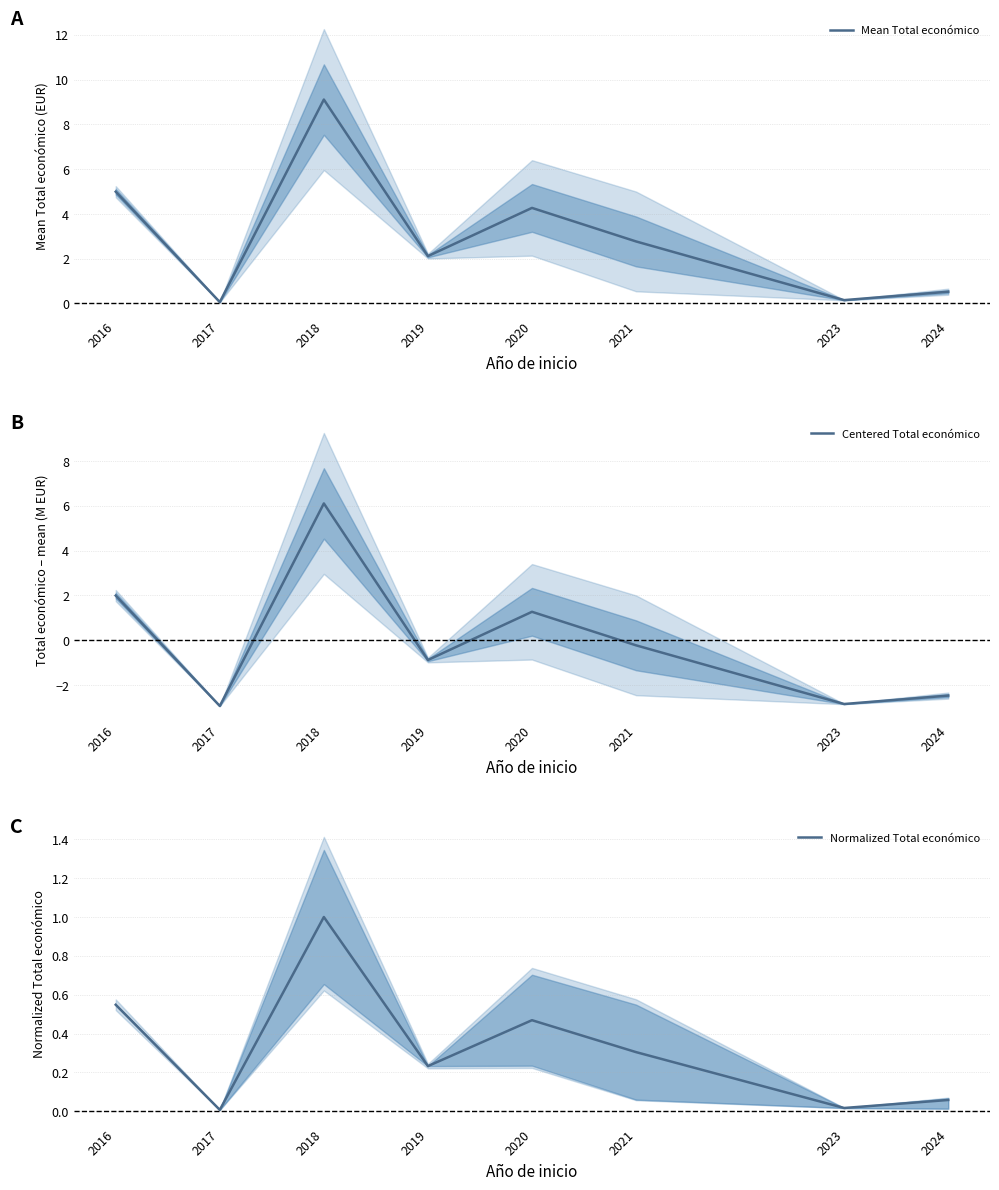

The value of Centered Total económico at 2021 is -0.2. True or false?

True